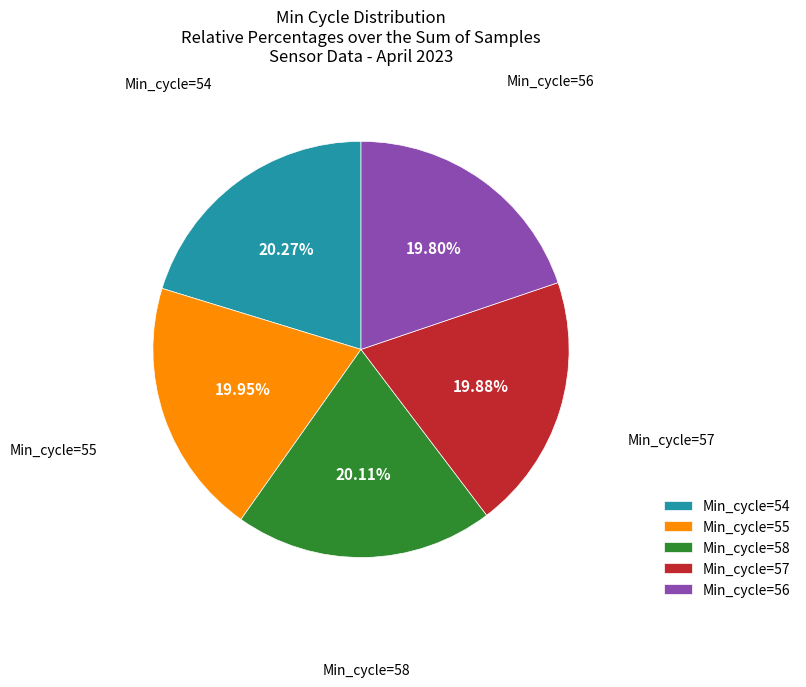

Is there a majority slice in this chart?

No